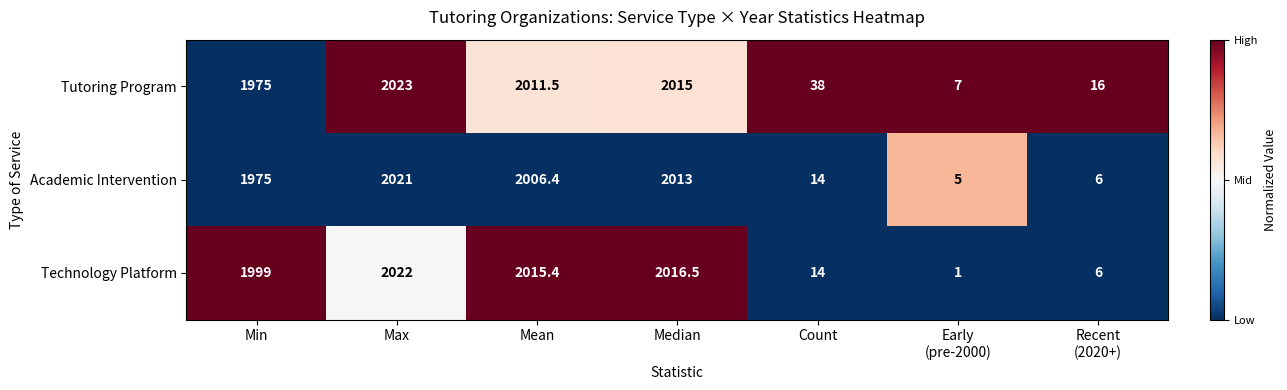

At Mean, list the series in order from largest to smallest.

Technology Platform, Tutoring Program, Academic Intervention